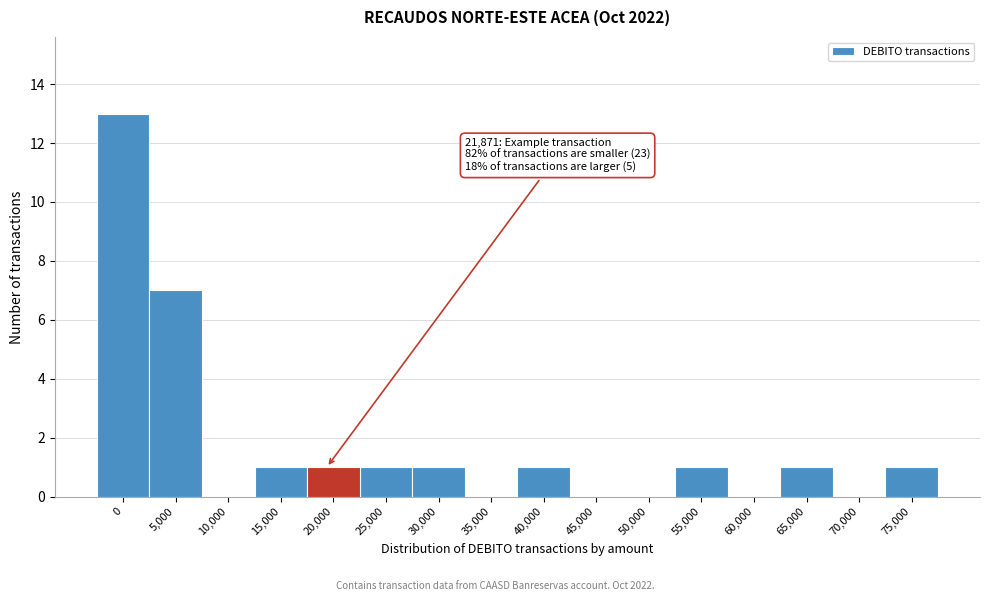

Reading left to right, extract all data points from this chart.

0=13	5,000=7	10,000=0	15,000=1	20,000=1	25,000=1	30,000=1	35,000=0	40,000=1	45,000=0	50,000=0	55,000=1	60,000=0	65,000=1	70,000=0	75,000=1